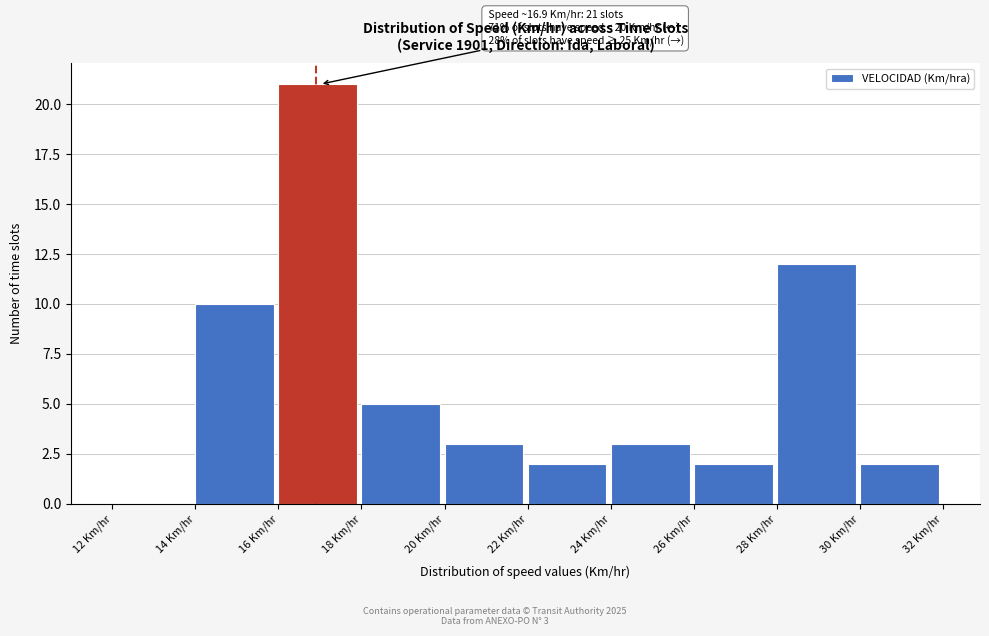

Which range on the x-axis has the tallest bar?

16 to 18